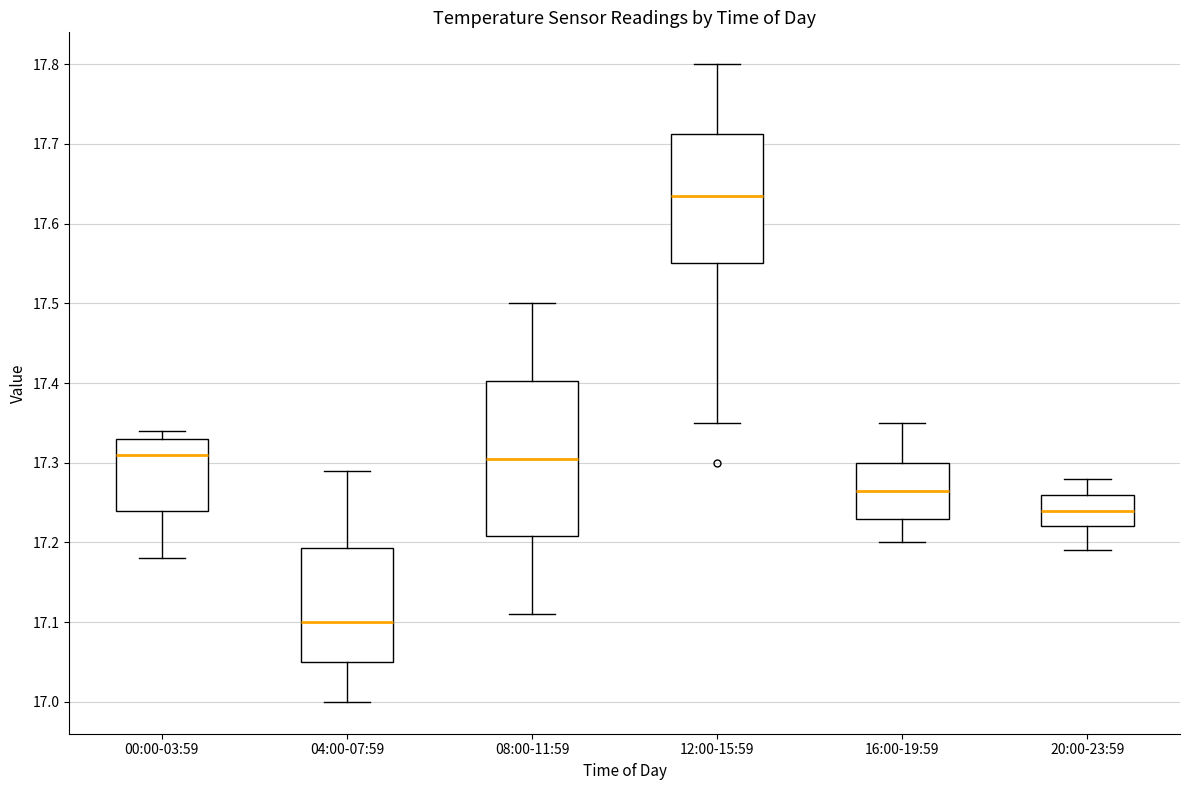

Which box has the lowest median line?

04:00-07:59